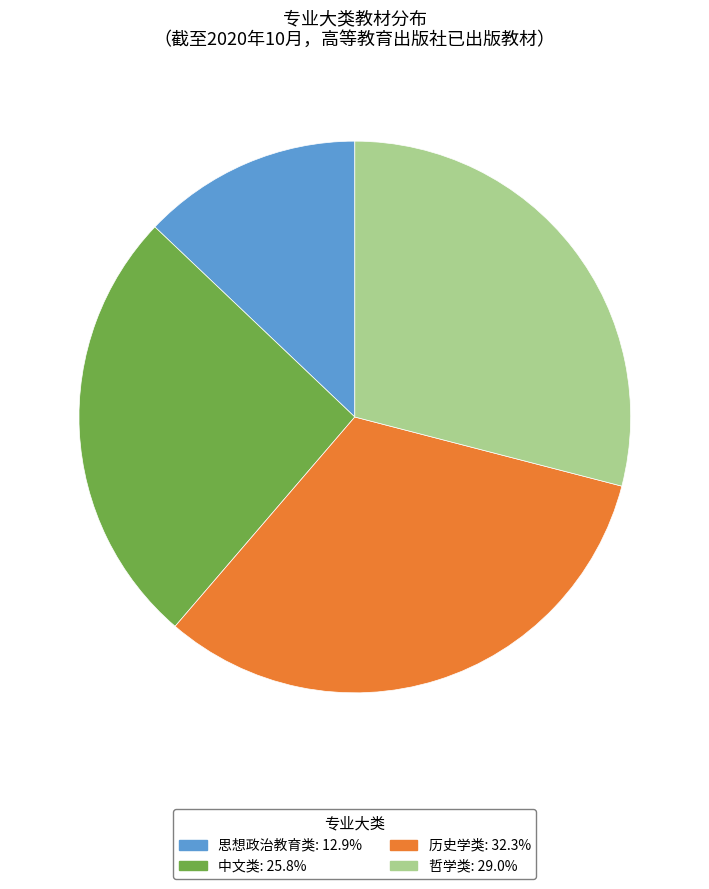

Does 思想政治教育类 account for over 50% of the chart?

No